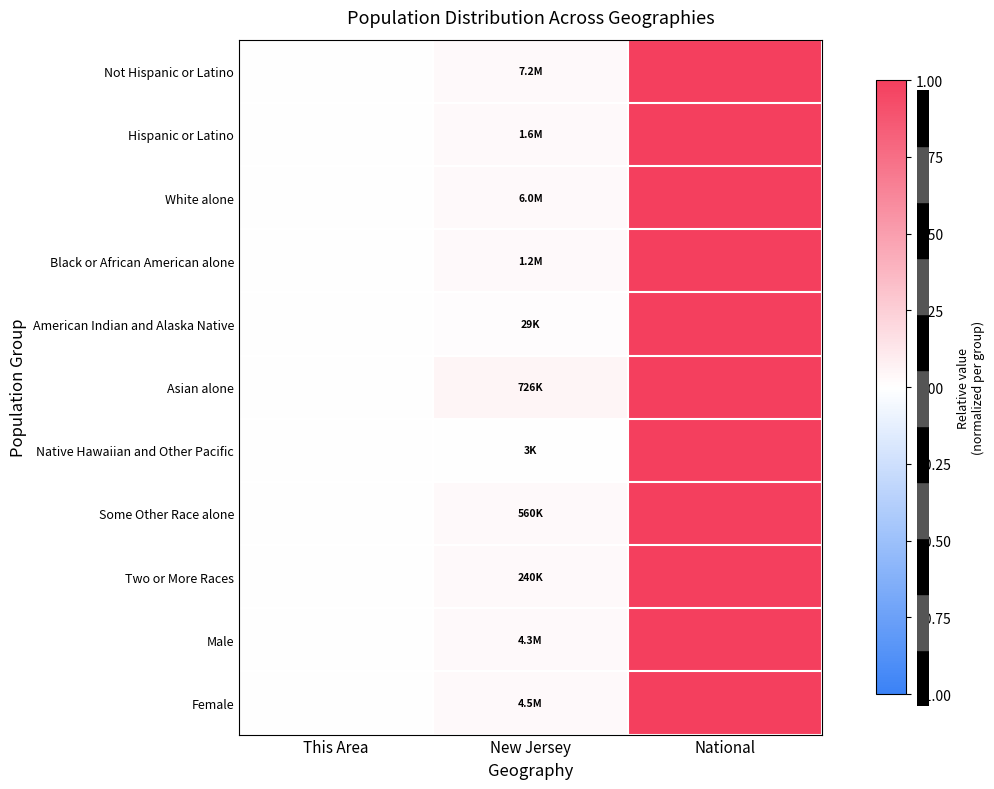

Reading left to right, what are all the values shown in this chart?

Not Hispanic or Latino: This Area=0.0	New Jersey=0.0	National=1.0
Hispanic or Latino: This Area=0.0	New Jersey=0.0	National=1.0
White alone: This Area=0.0	New Jersey=0.0	National=1.0
Black or African American alone: This Area=0.0	New Jersey=0.0	National=1.0
American Indian and Alaska Native: This Area=0.0	New Jersey=0.0	National=1.0
Asian alone: This Area=0.0	New Jersey=0.0	National=1.0
Native Hawaiian and Other Pacific: This Area=0.0	New Jersey=0.0	National=1.0
Some Other Race alone: This Area=0.0	New Jersey=0.0	National=1.0
Two or More Races: This Area=0.0	New Jersey=0.0	National=1.0
Male: This Area=0.0	New Jersey=0.0	National=1.0
Female: This Area=0.0	New Jersey=0.0	National=1.0